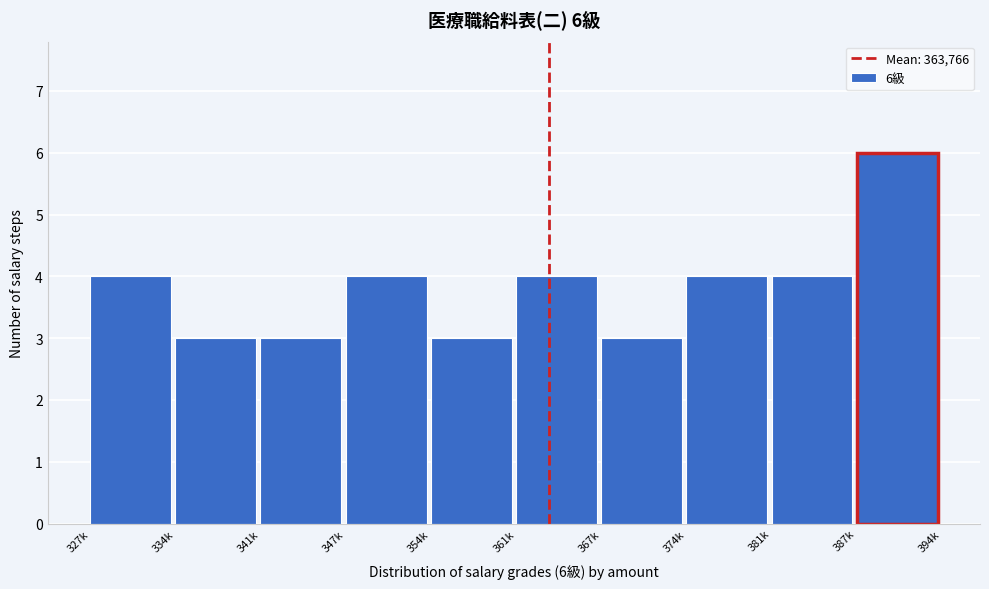

Reading left to right, transcribe all the data shown in this chart.

327k=4	334k=3	341k=3	347k=4	354k=3	361k=4	367k=3	374k=4	381k=4	387k=6